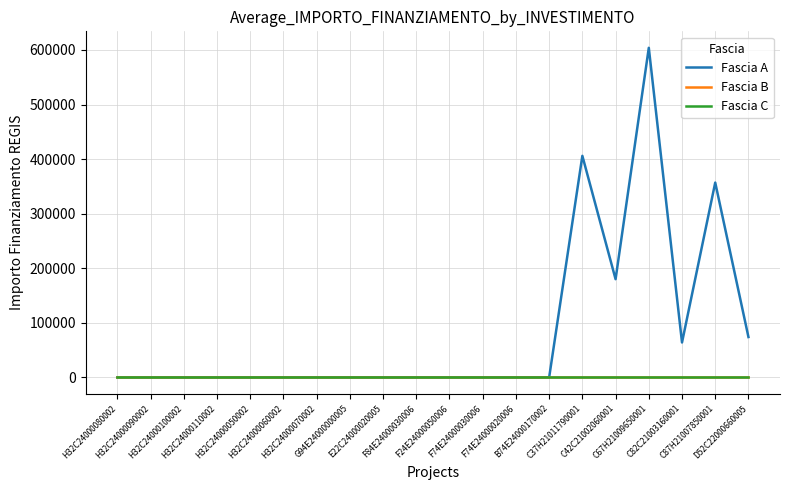

Does the chart display data point markers on the line(s)?

No